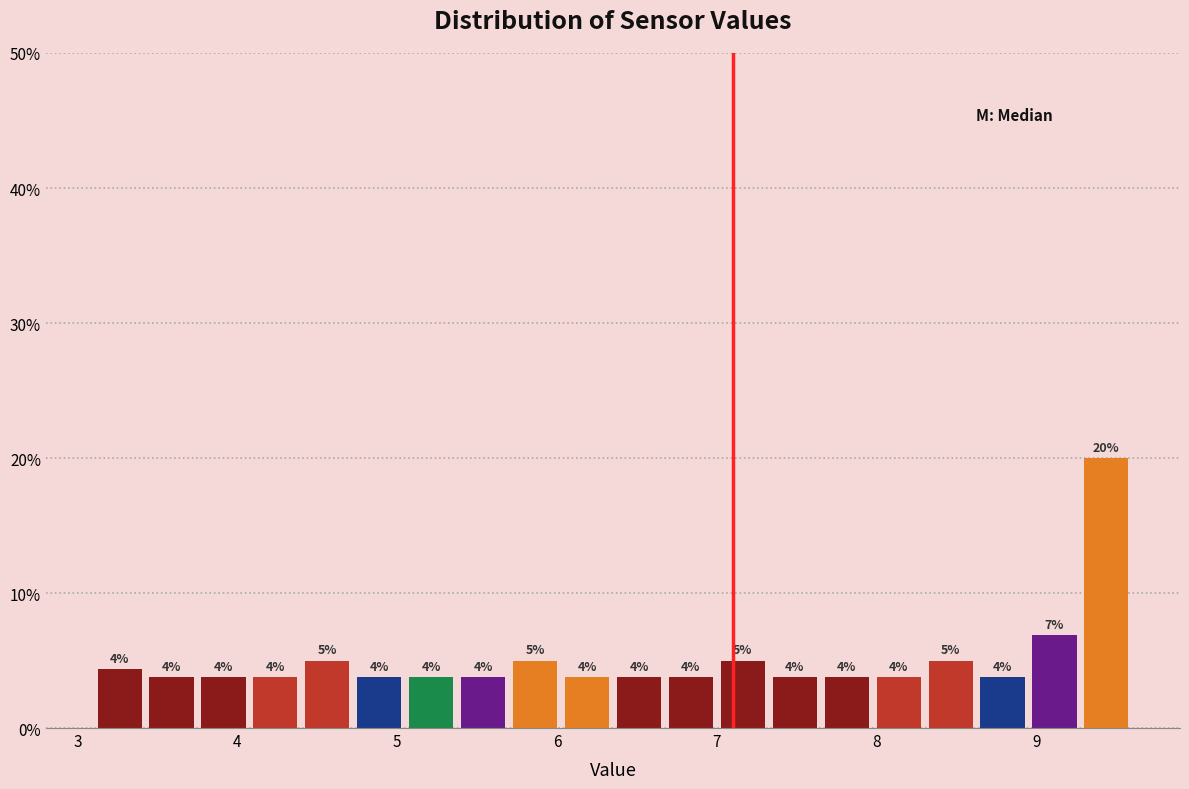

Read against the x-axis, roughly where is the centre of the tallest bar?

9.4